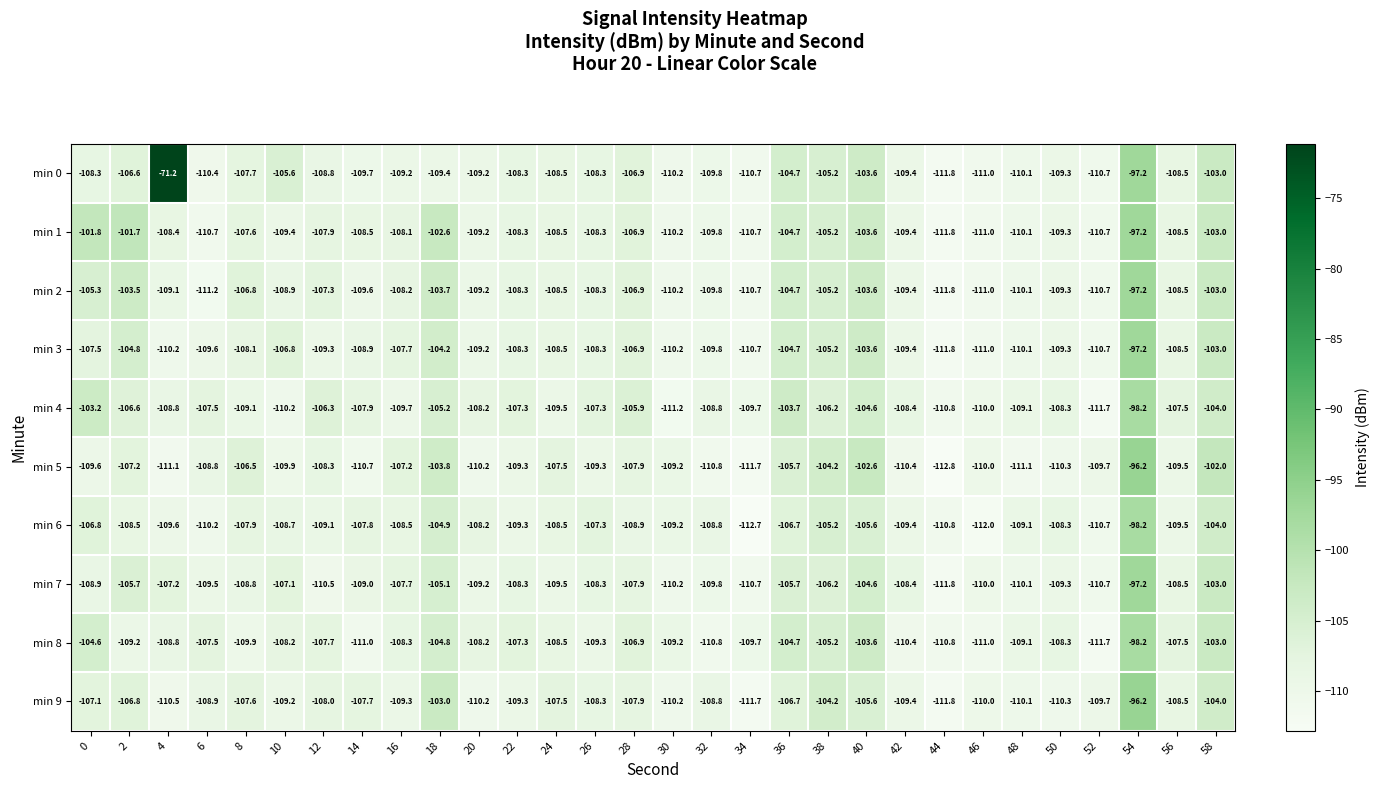

How many distinct data groups are displayed?

10